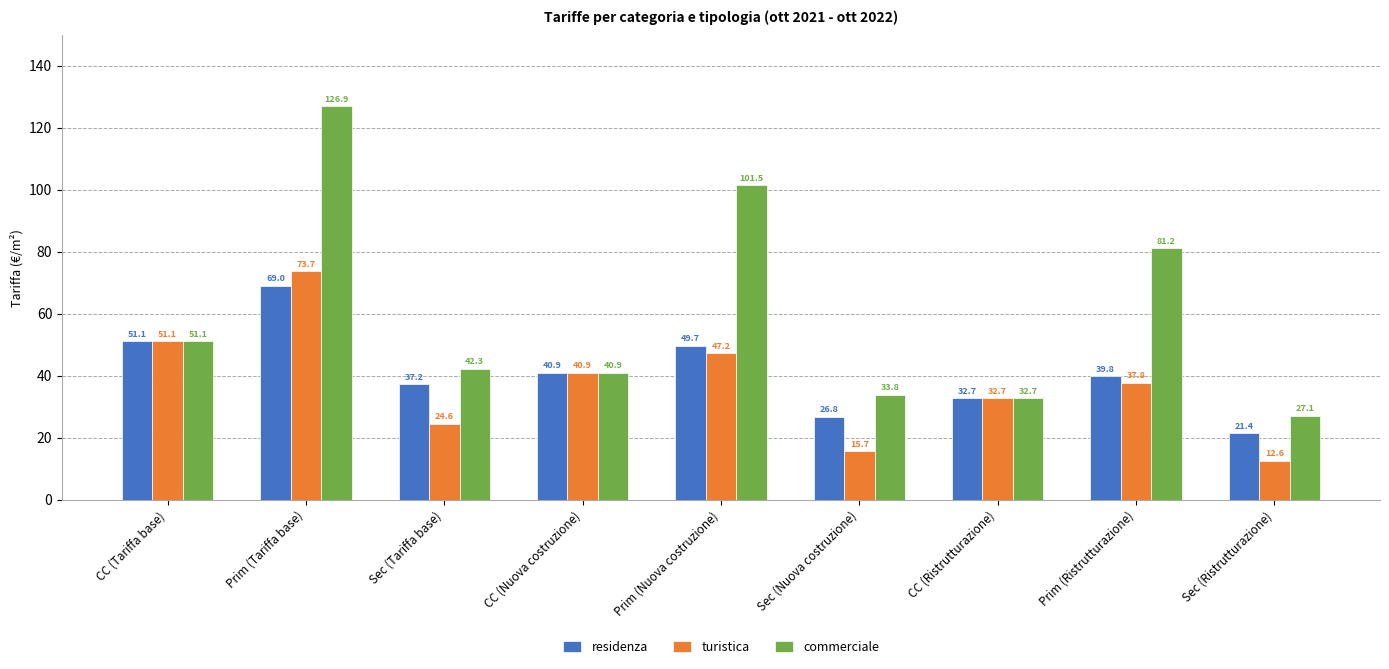

What is the smallest value displayed?

12.6